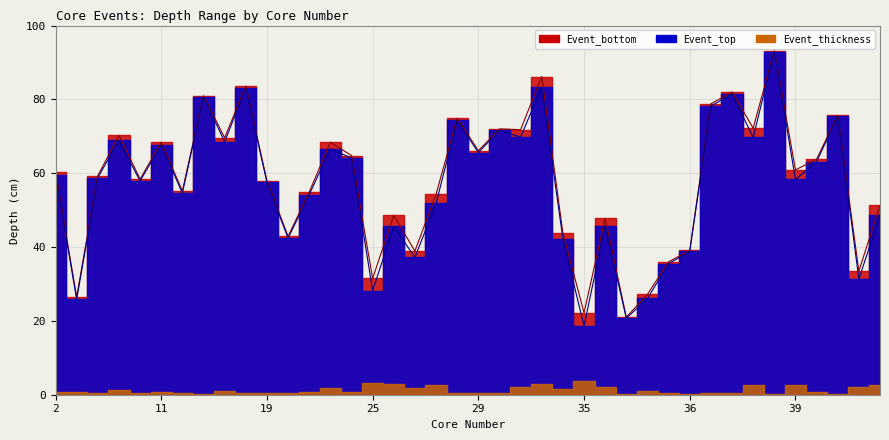

Is it true that Event_bottom equals 22.1 at 36?

False